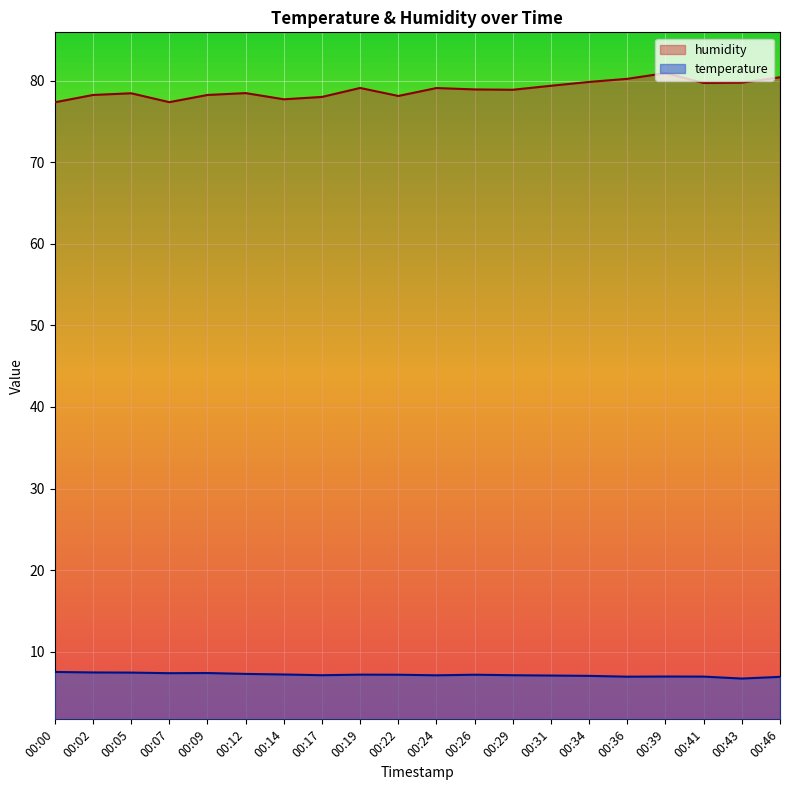

How many lines are shown in the chart?

2